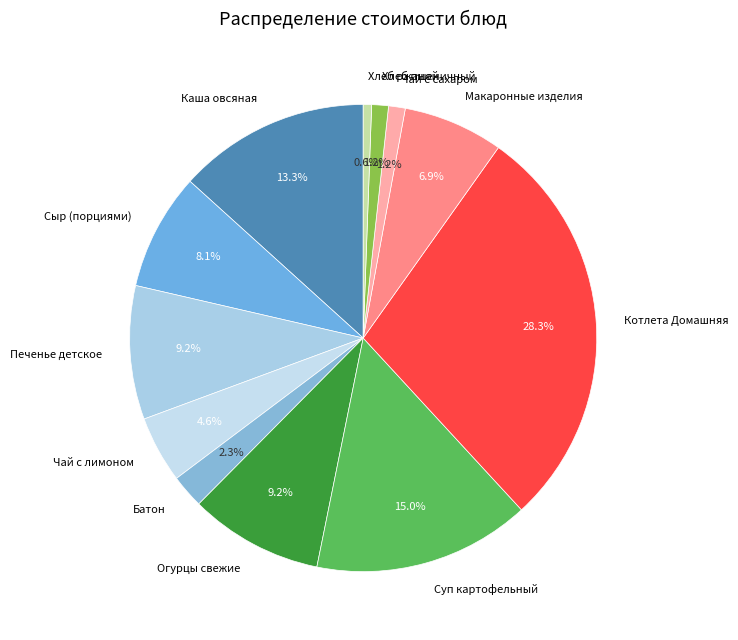

To the nearest percent, what portion does Чай с сахаром represent?

1%